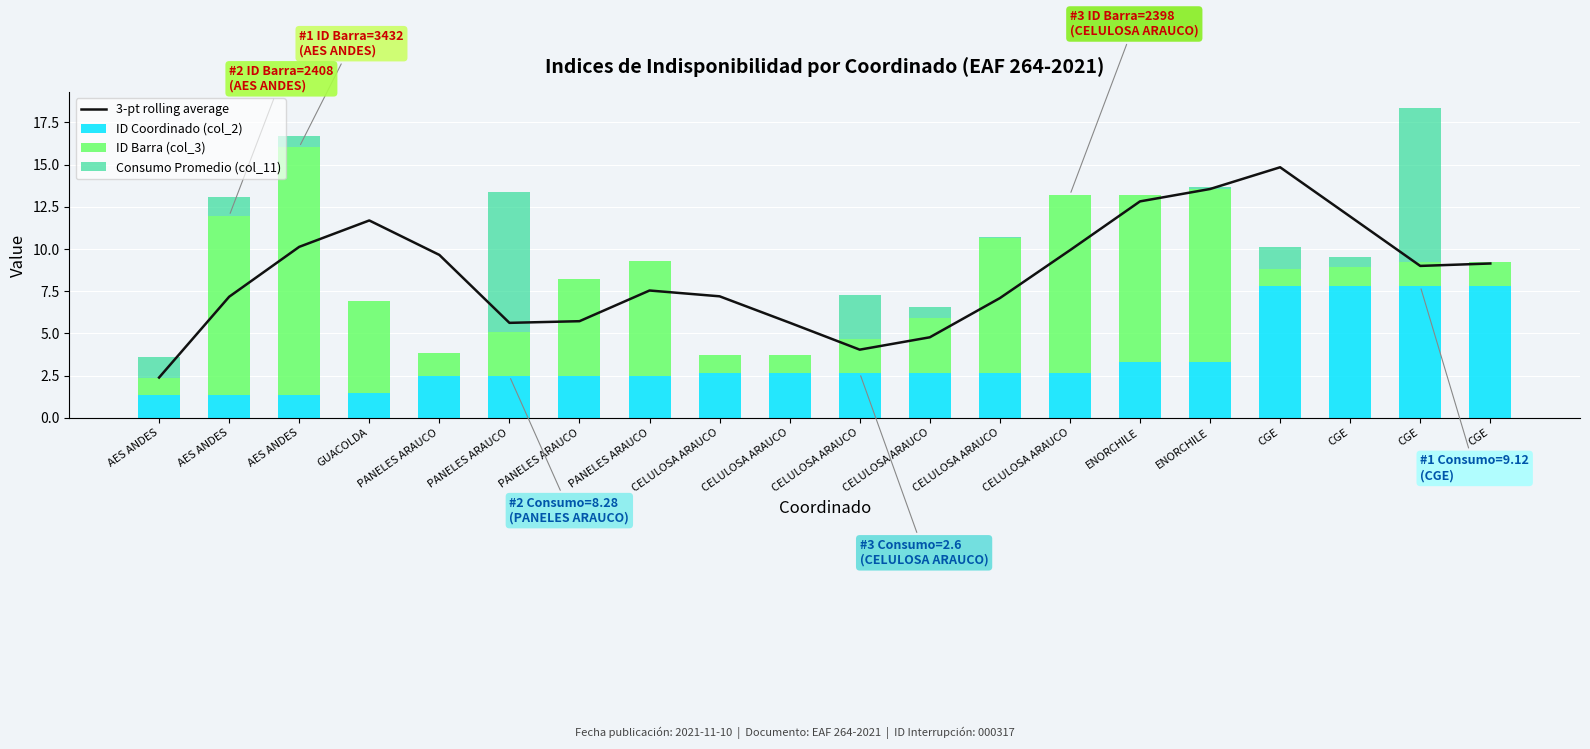

Where does the 3-pt rolling average series first go above 8?

AES ANDES